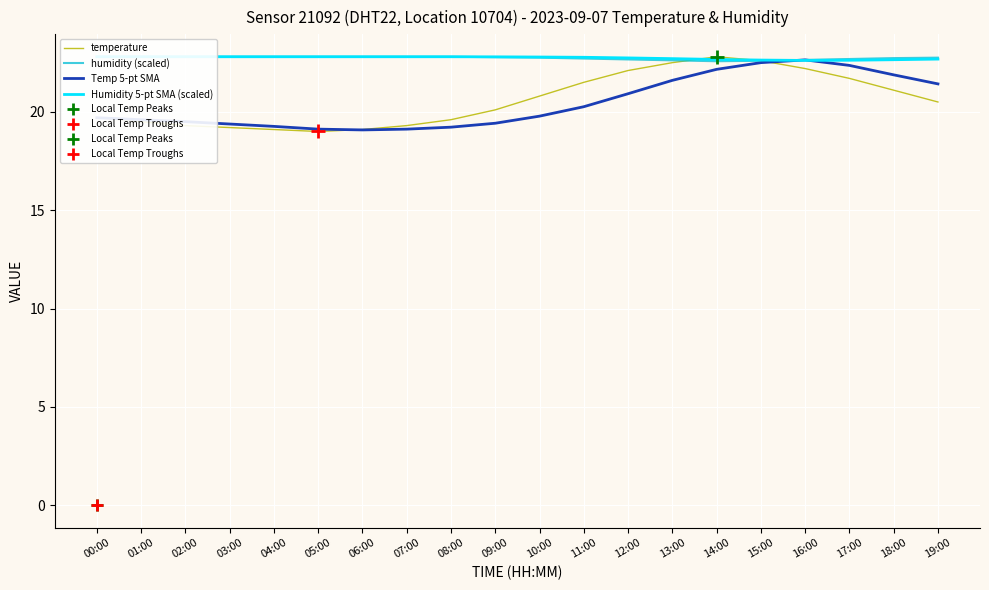

Count the Humidity 5-pt SMA (scaled) values in the range 22 to 23.

20